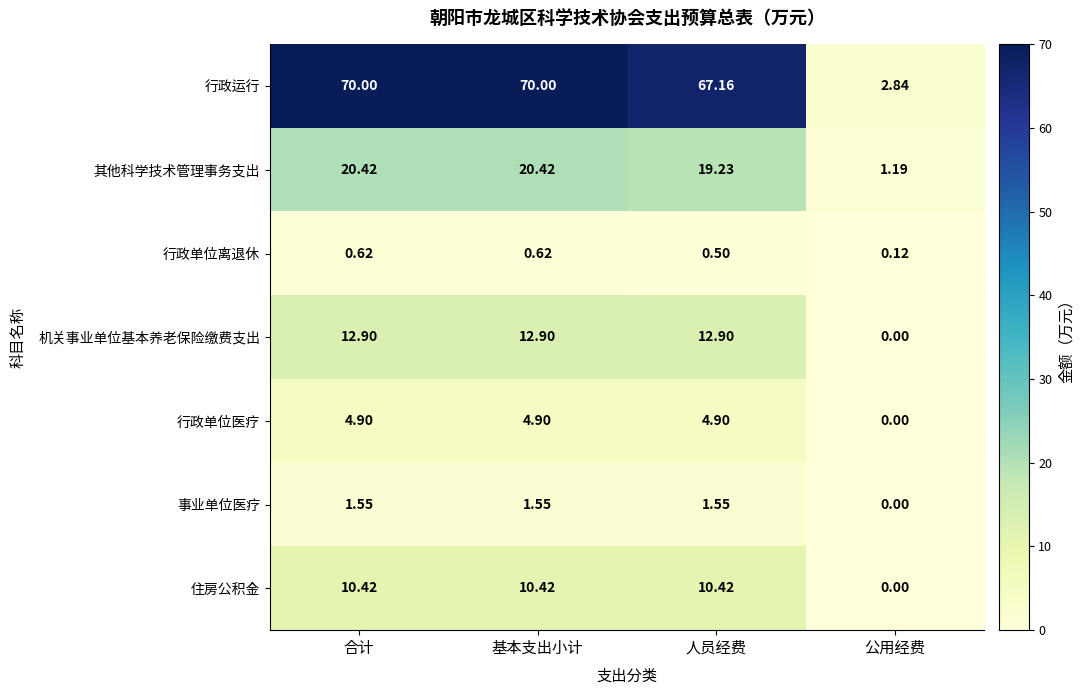

At which label does 机关事业单位基本养老保险缴费支出 first exceed 12?

合计